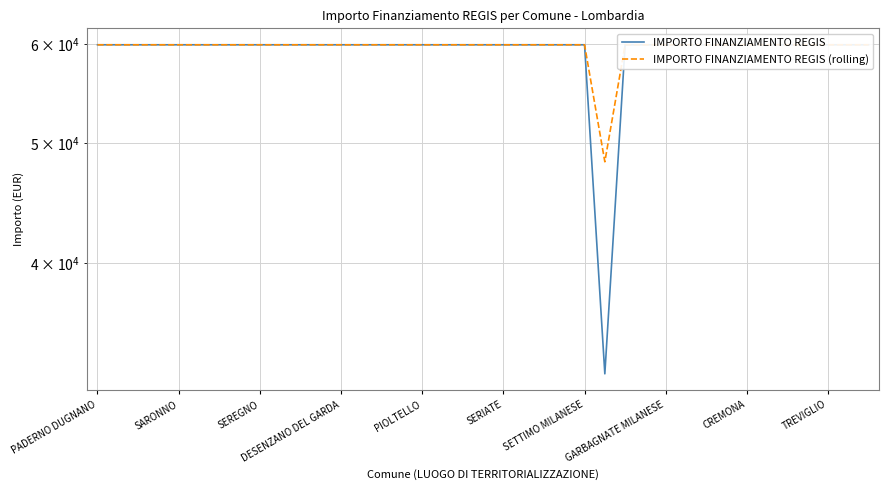

List the series in order of their peak value, lowest first.

IMPORTO FINANZIAMENTO REGIS, IMPORTO FINANZIAMENTO REGIS (rolling)